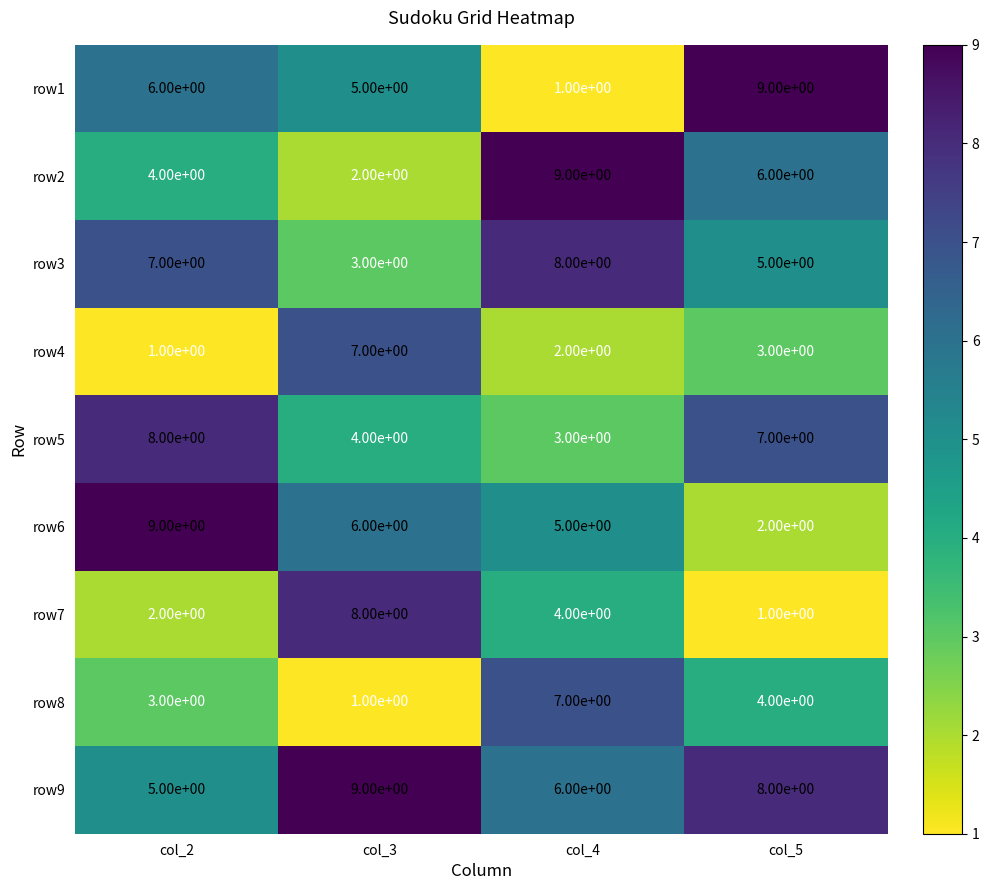

Which series has the largest range (max minus min)?

row1